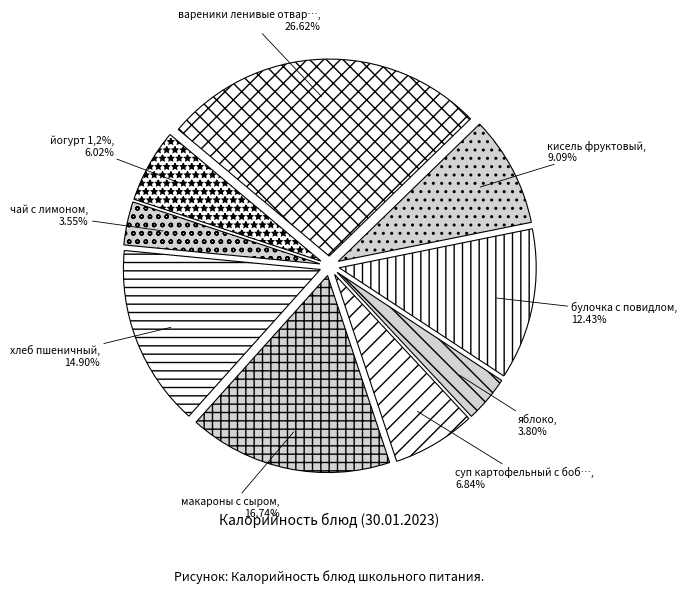

What percentage is NOT represented by чай с лимоном?

96.4%